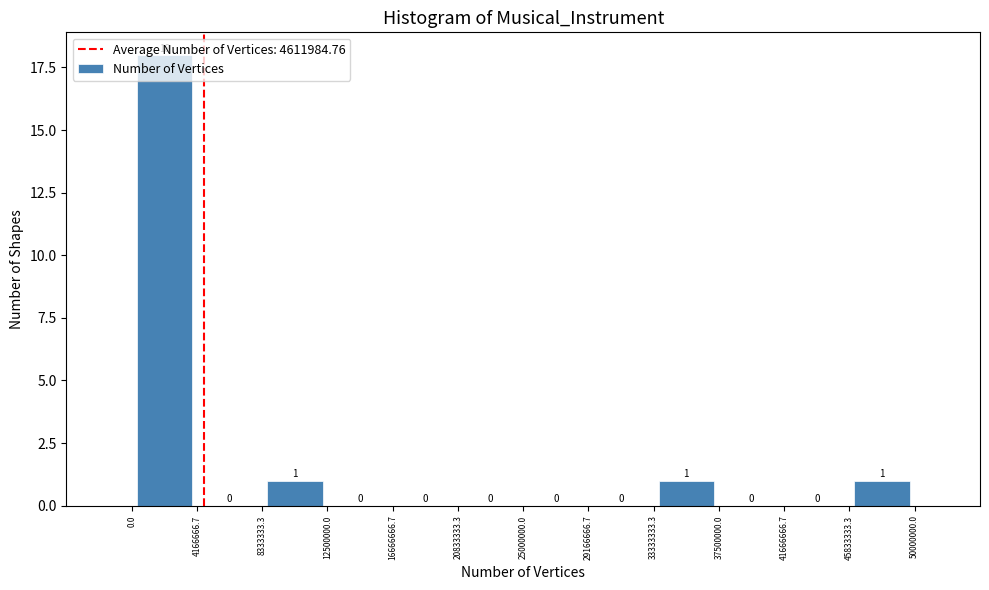

Reading left to right, transcribe this chart: for each bar, give the range it covers on the x-axis and its height.

0.0 to 4166666.7: 18
4166666.7 to 8333333.3: 0
8333333.3 to 12500000.0: 1
12500000.0 to 16666666.7: 0
16666666.7 to 20833333.3: 0
20833333.3 to 25000000.0: 0
25000000.0 to 29166666.7: 0
29166666.7 to 33333333.3: 0
33333333.3 to 37500000.0: 1
37500000.0 to 41666666.7: 0
41666666.7 to 45833333.3: 0
45833333.3 to 50000000.0: 1